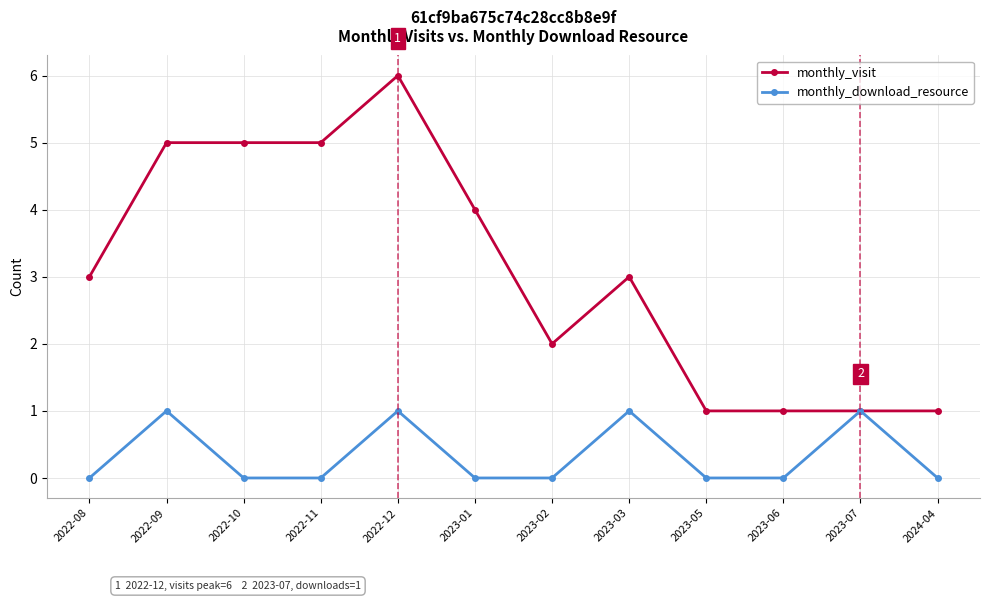

Which series changed the most between 2022-08 and 2022-12?

monthly_visit